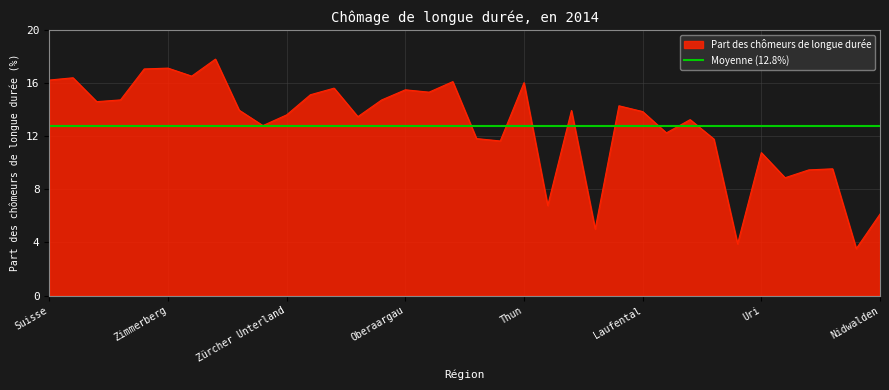

What position from the left is Luzern?

27